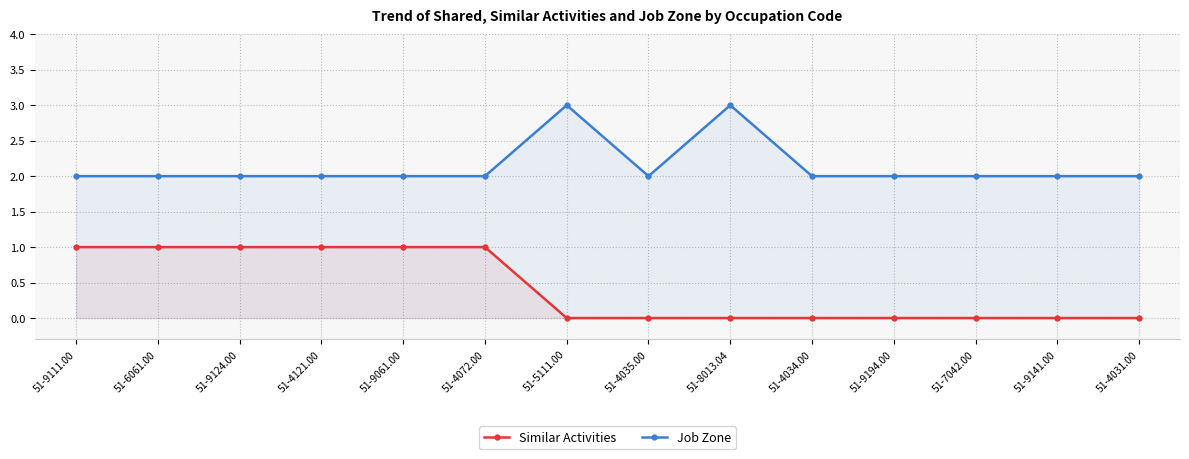

List the series in order of their overall mean, lowest first.

Similar Activities, Job Zone